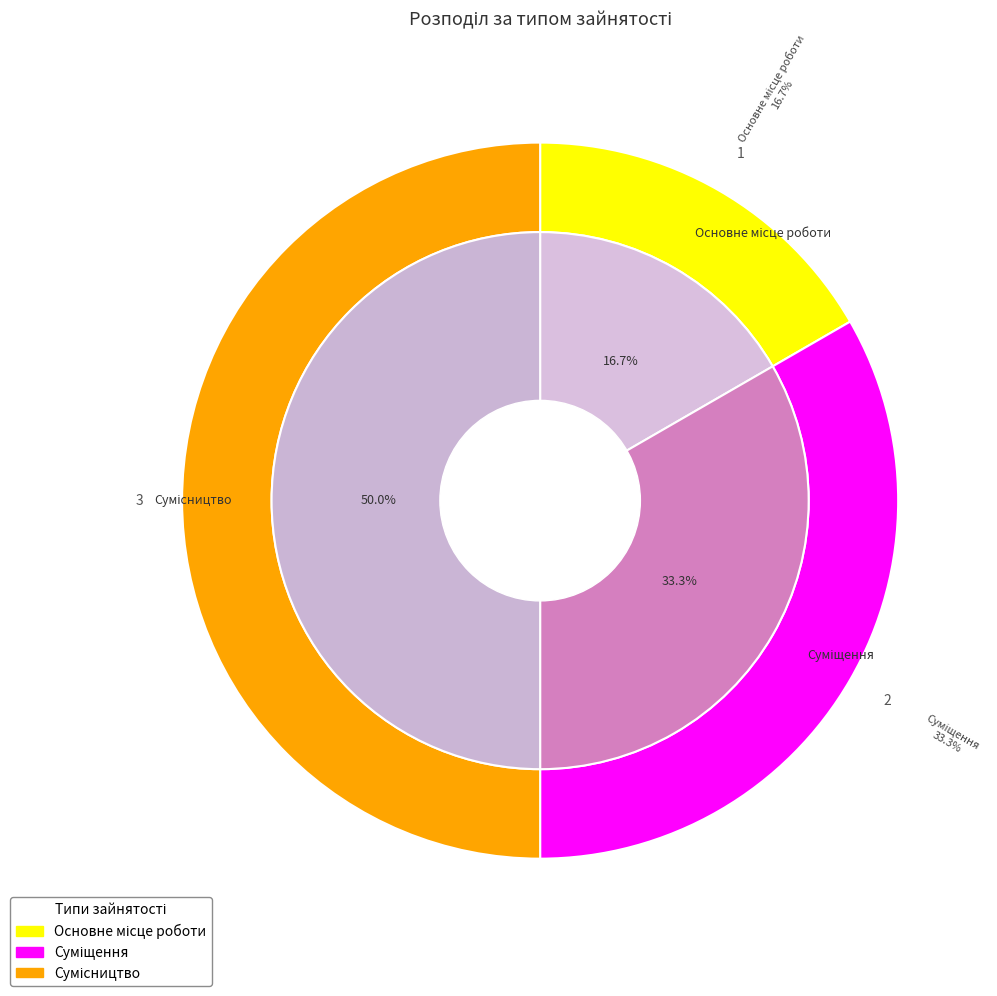

Is it true that Основне місце роботи is 9% of the pie?

False